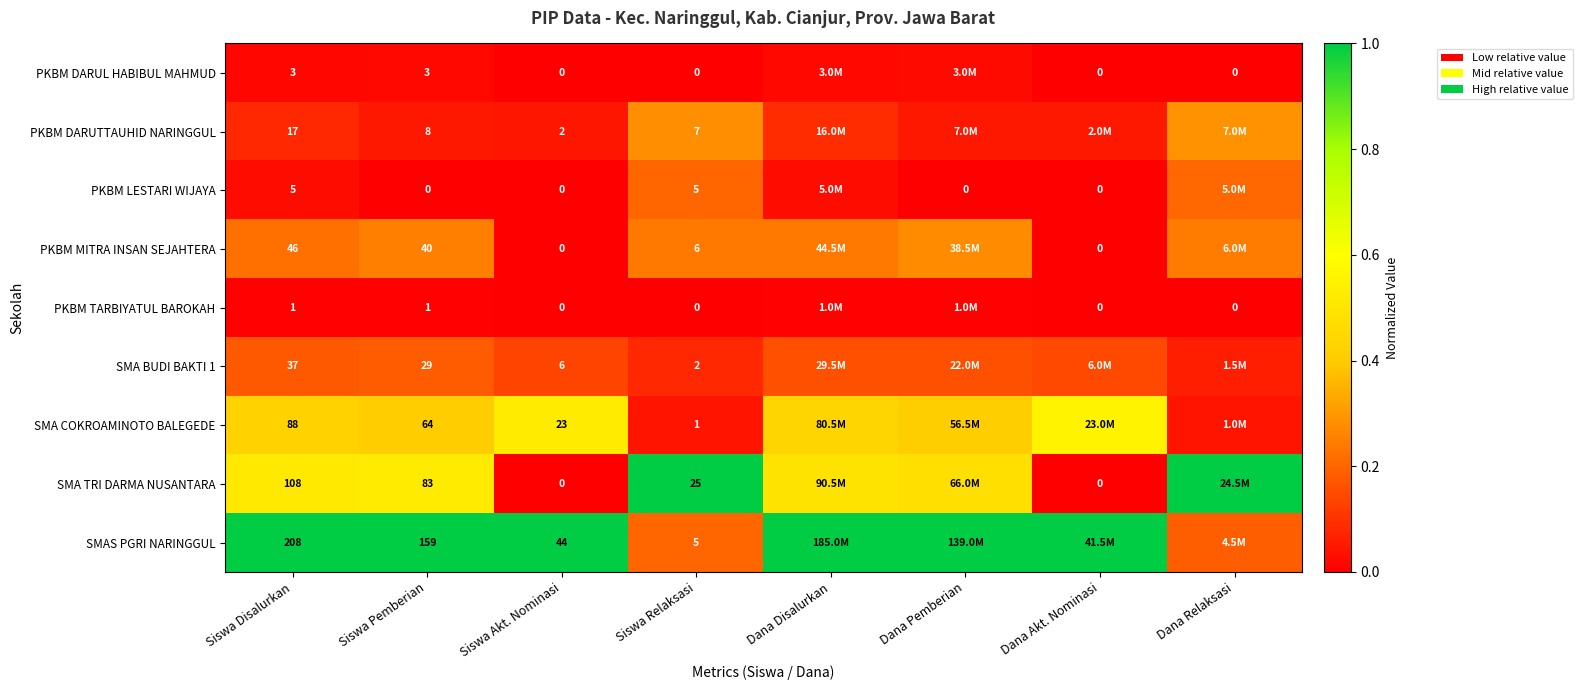

How many distinct data groups are displayed?

9